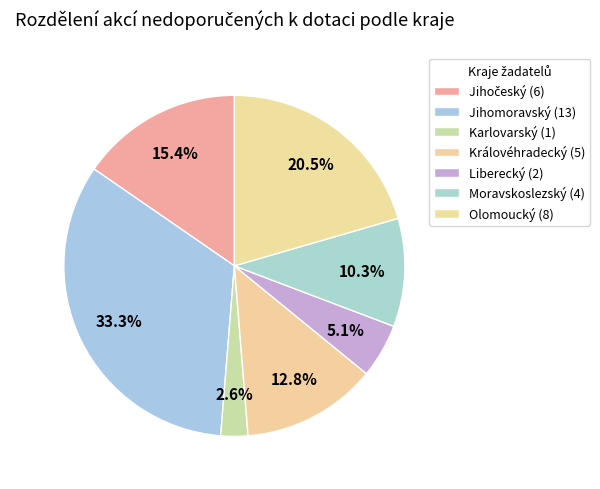

What is the ratio of the value at Karlovarský to the value at Liberecký?

0.5